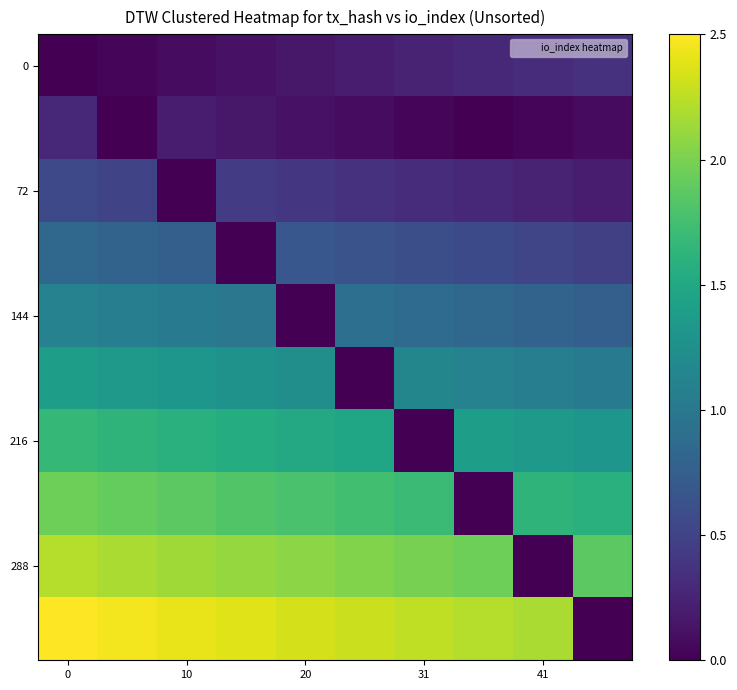

Count the number of categories in the chart.

10